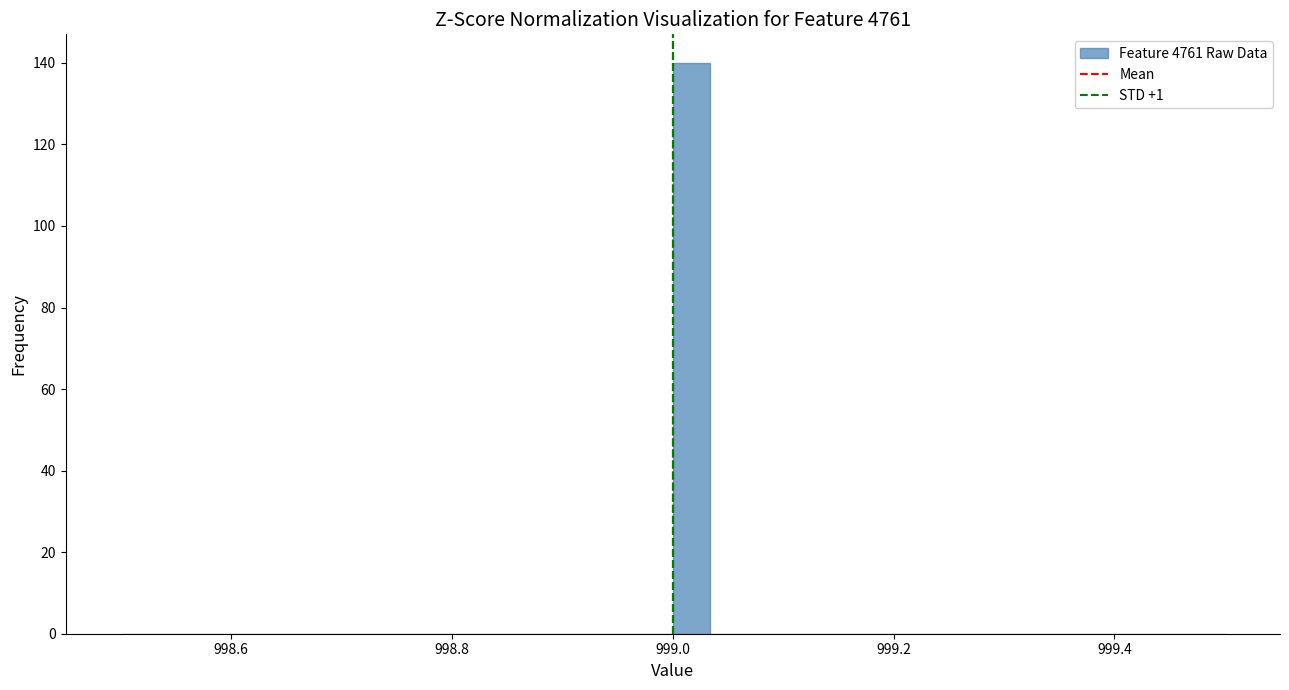

Read against the x-axis, roughly where is the centre of the tallest bar?

999.02